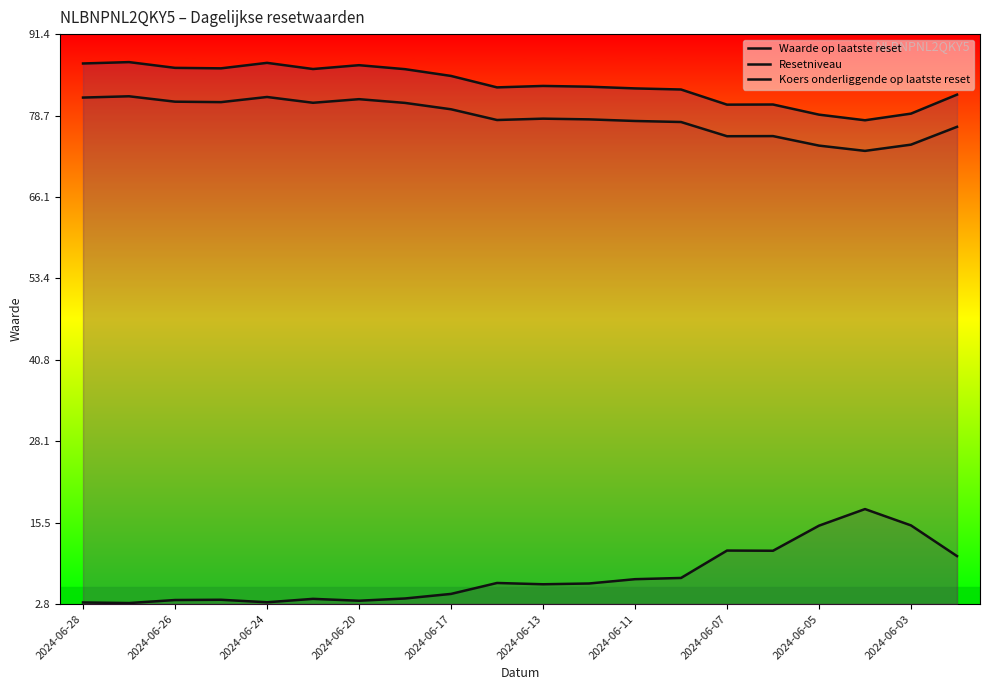

What is the highest value of the Resetniveau series?

87.1